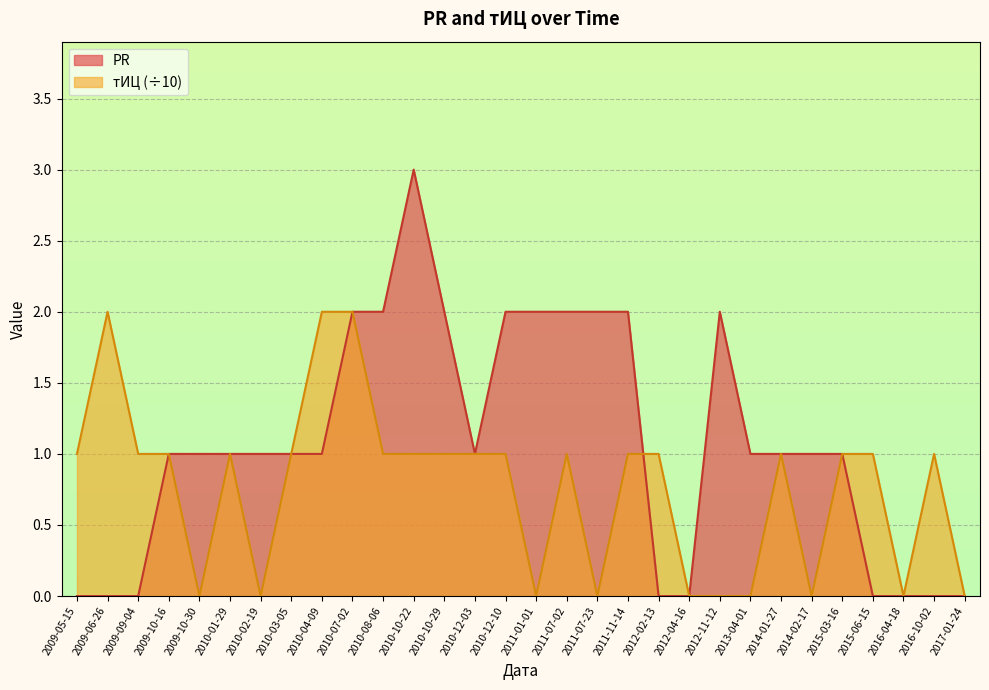

List the series in order of their peak value, highest first.

PR, тИЦ (÷10)